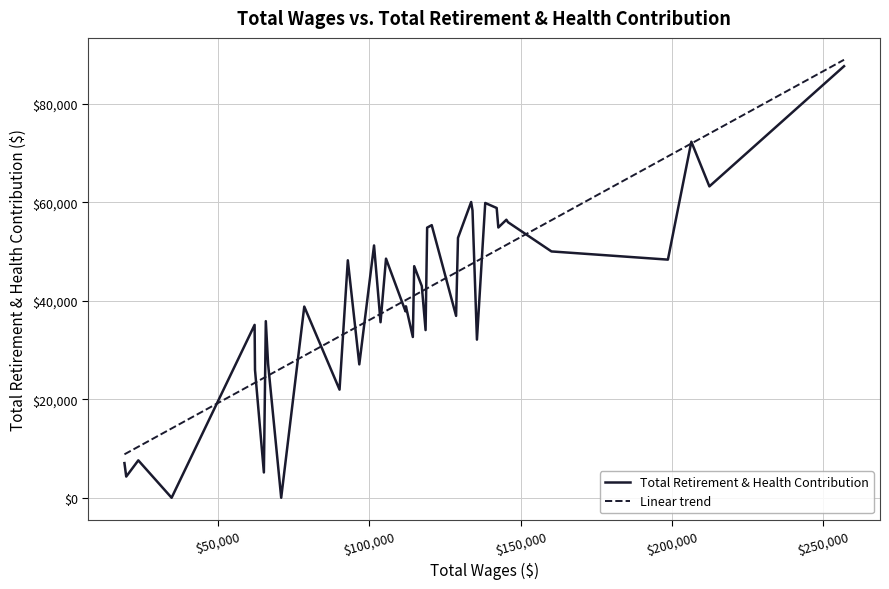

The chart shows a value of 21954.2 at 22. True or false?

False